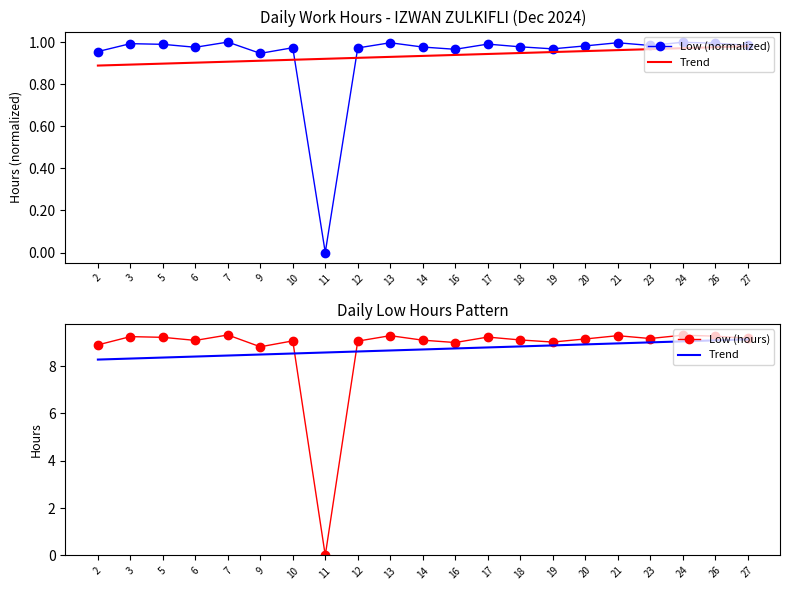

Between 27 and 23, which is larger?

27